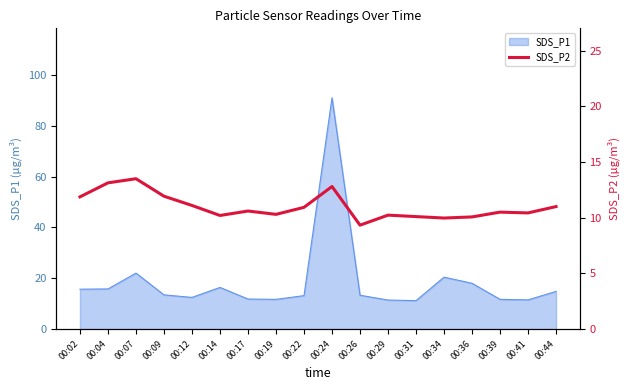

The value at 00:26 is 9.3. True or false?

True